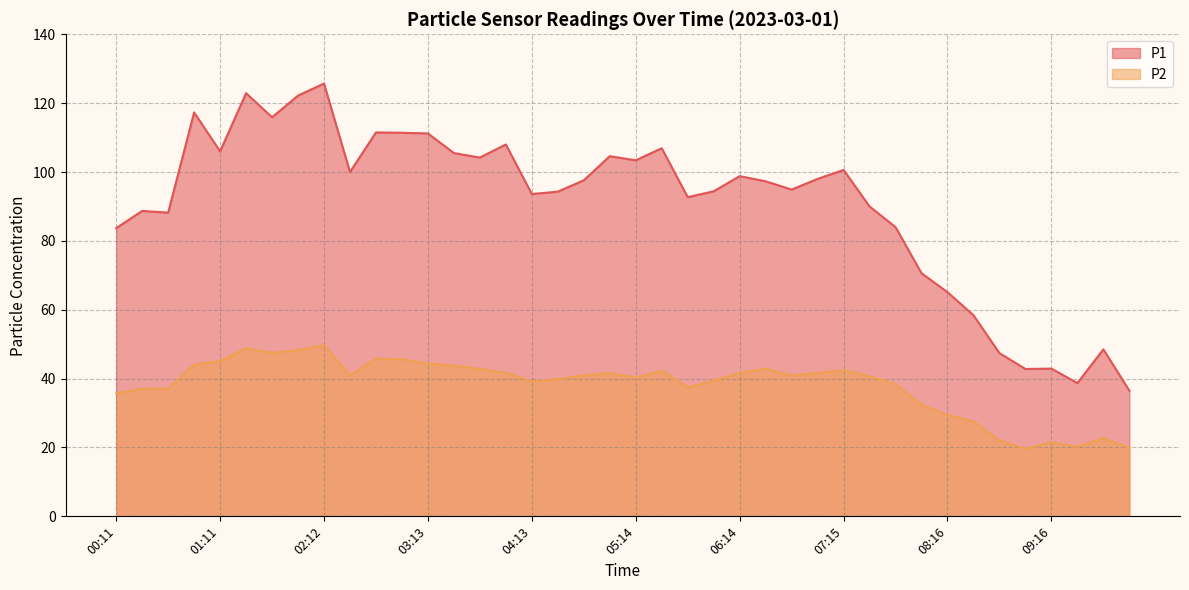

What are all the series names shown in the legend?

P1, P2